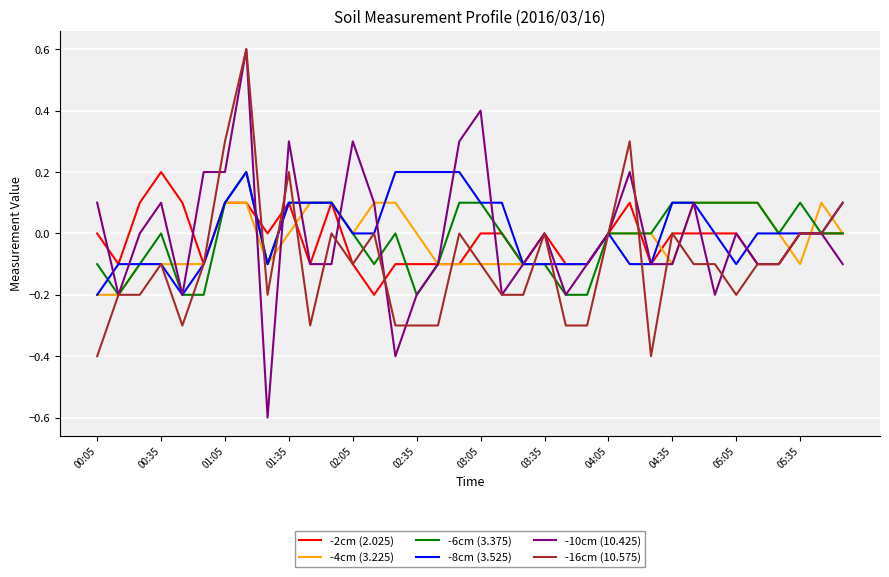

What is the smallest value displayed?

-0.6